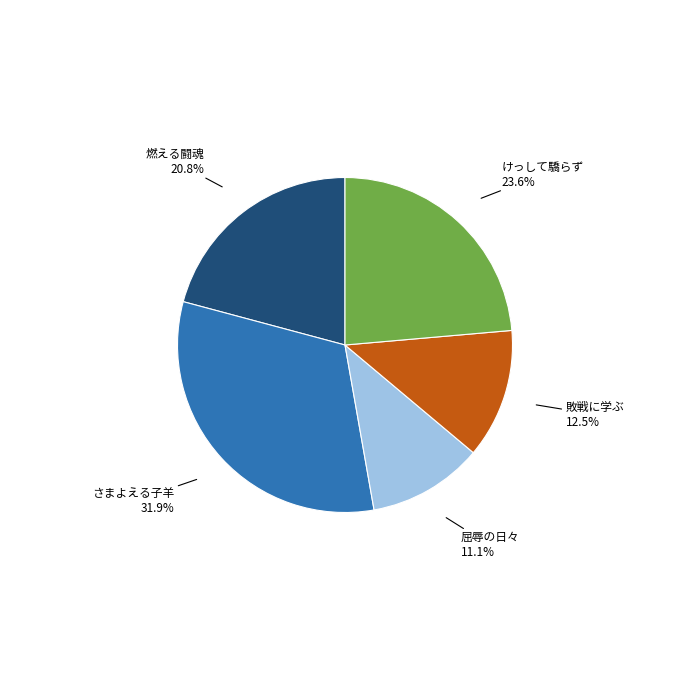

Is there any slice that represents more than half of the pie?

No